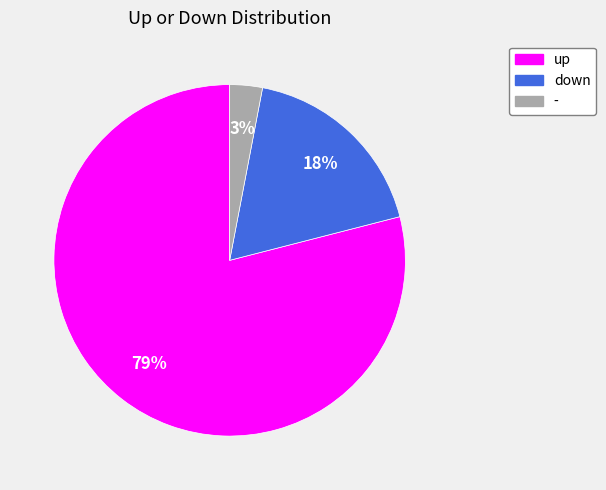

To the nearest percent, what is the average slice percentage?

33%